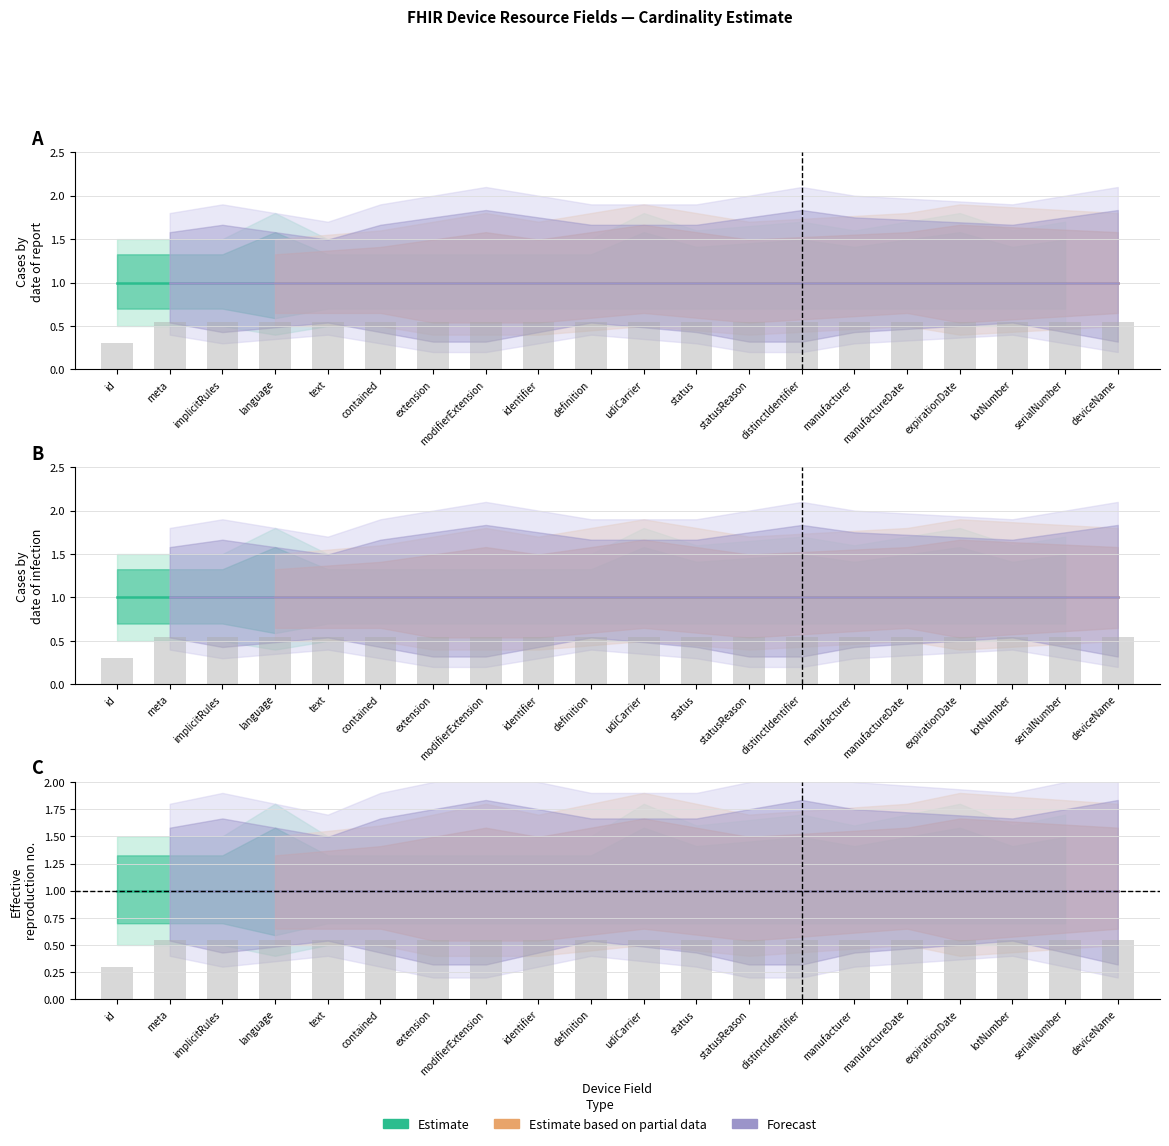

What value does the Estimate series have at Device.status?

1